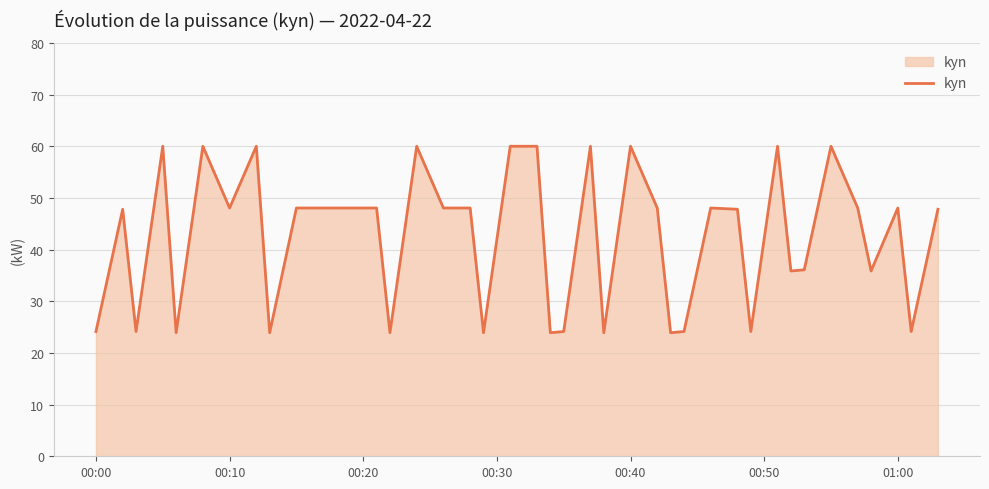

How many lines are shown in the chart?

1